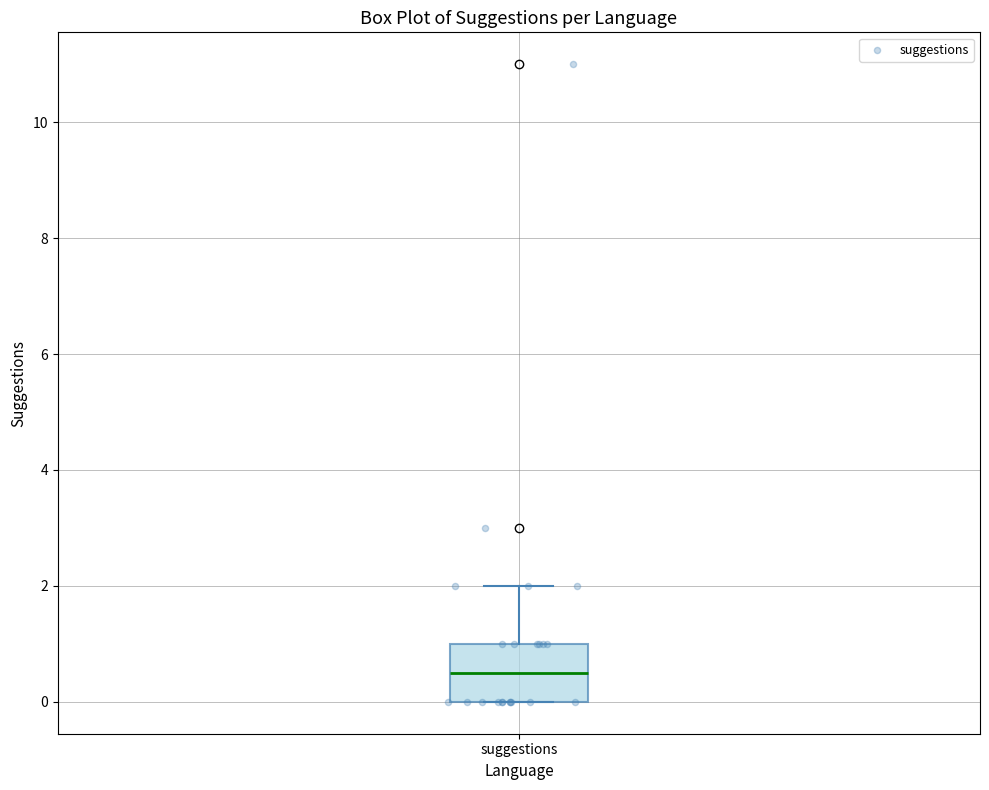

Transcribe this box plot: give where the median line is, the range the box spans, and where the two whiskers end, as read against the y-axis. The values are not printed on the chart, so give them approximately, as read against the axis.

median 0.6, box 0.0 to 1.0, whiskers 0.0 to 2.0